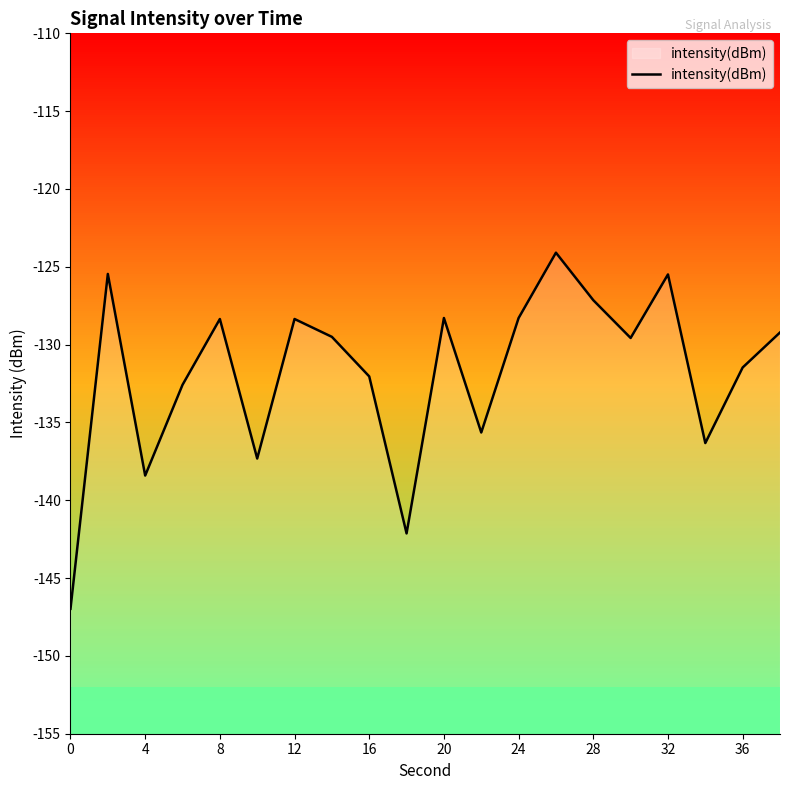

How many lines are shown in the chart?

1